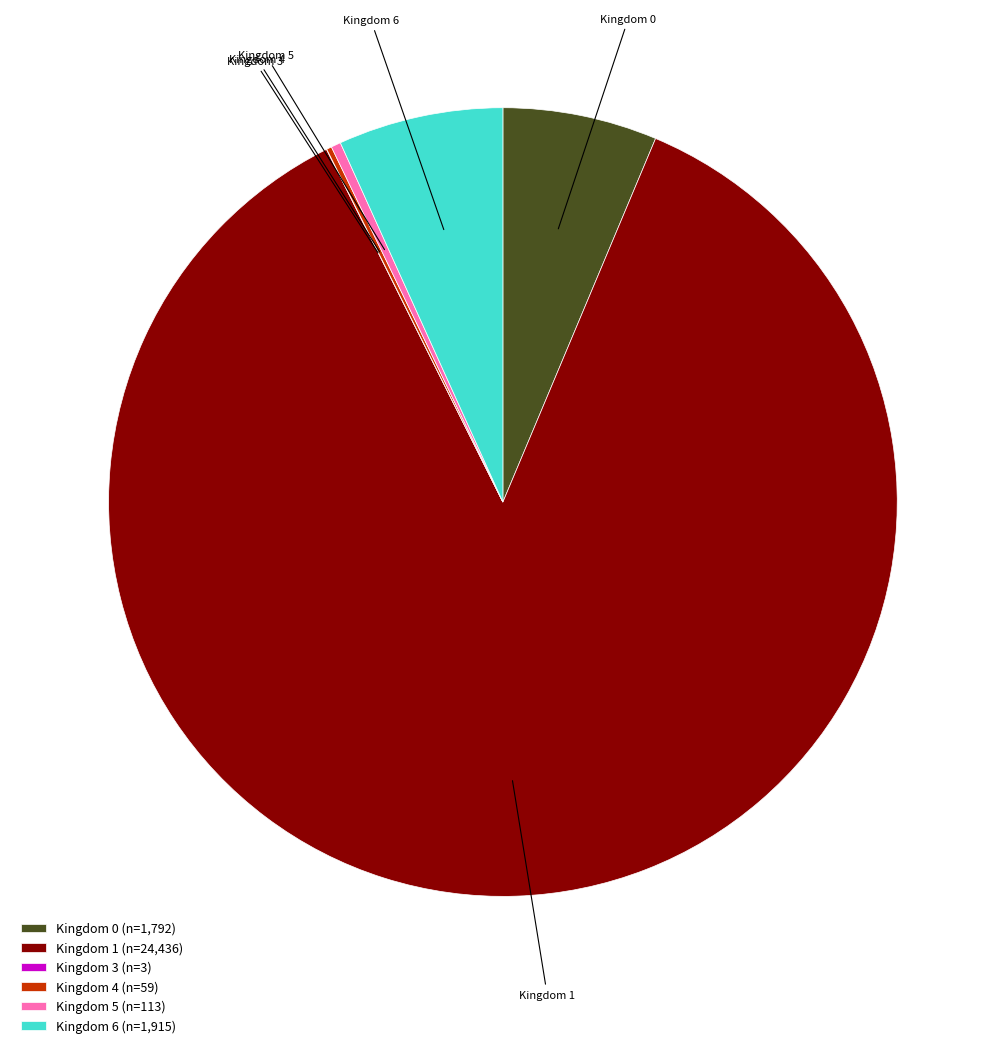

Do Kingdom 1 (n=24,436) and Kingdom 6 (n=1,915) together represent more than half of the pie?

Yes